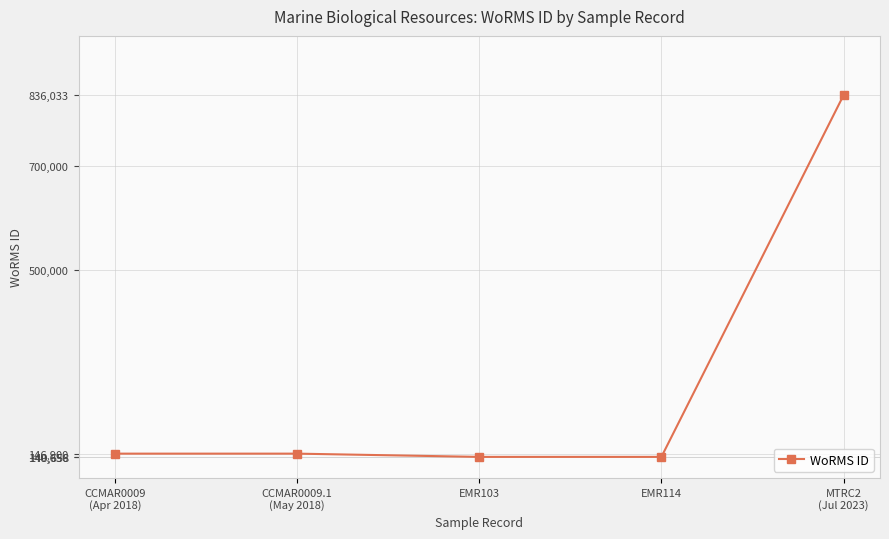

Approximately how many times larger is the value at CCMAR0009.1
(May 2018) compared to EMR114?

1.0